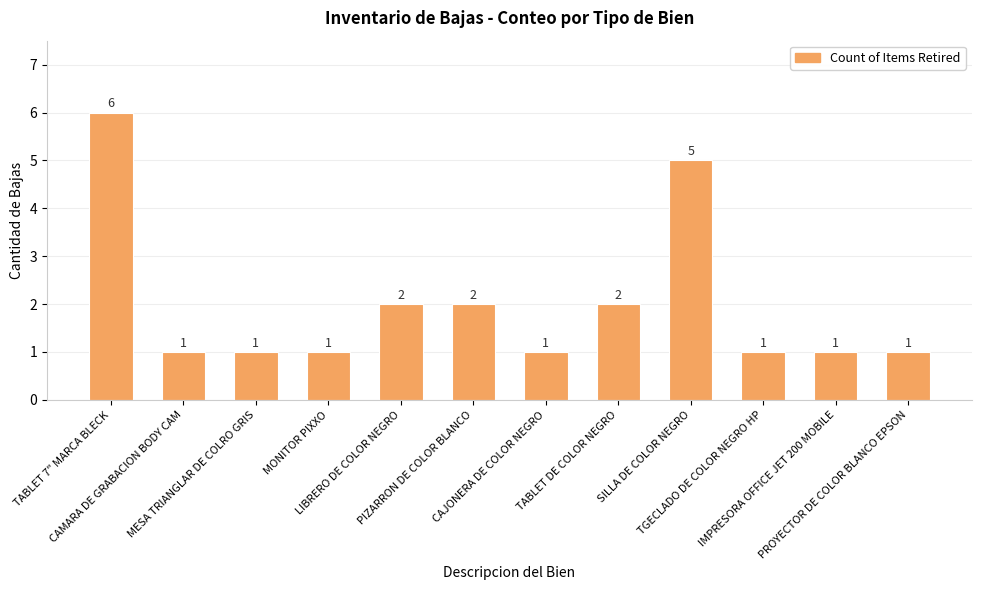

What is the label of the 11th bar from the left?

IMPRESORA OFFICE JET 200 MOBILE